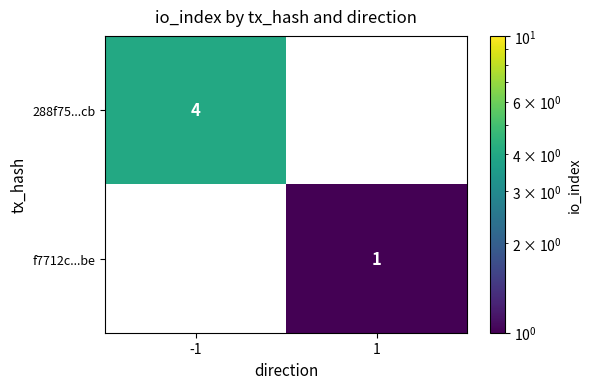

How many positive values does the 288f75...cb series have?

1